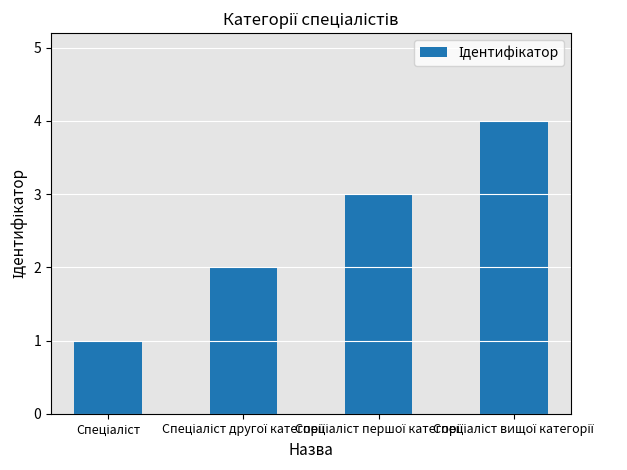

What is the greatest value displayed?

4